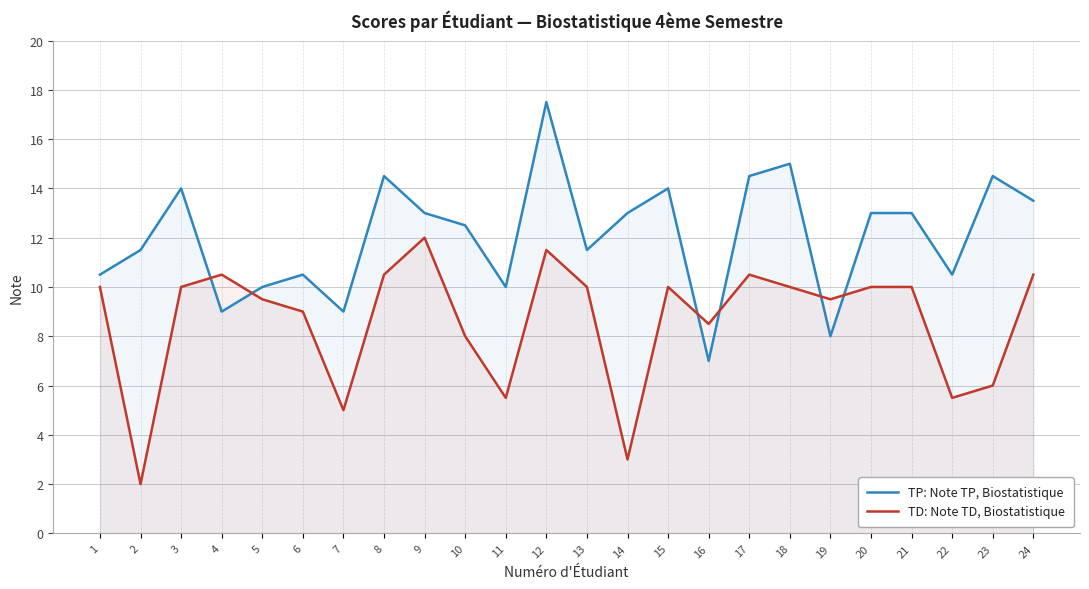

True or false: TD: Note TD, Biostatistique and TP: Note TP, Biostatistique cross at least once.

True